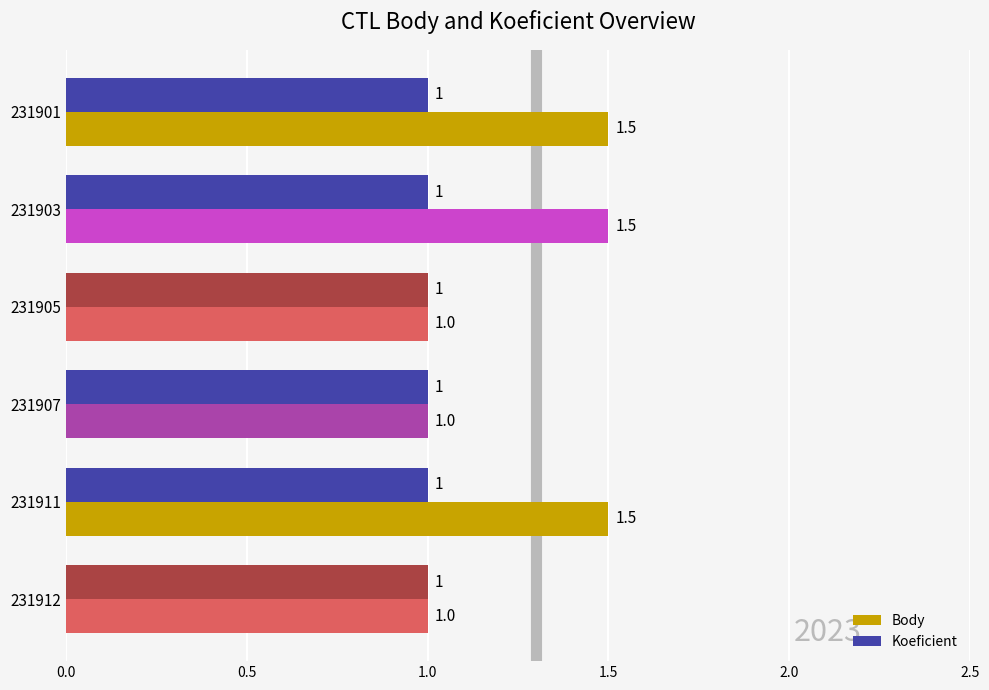

How many Body values are between 1 and 2?

6